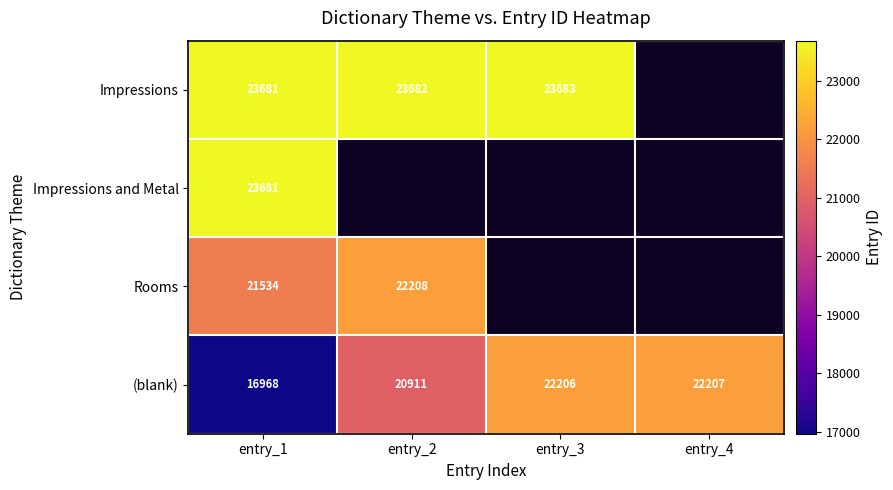

Is the value of (blank) at entry_2 greater than the value of Impressions and Metal at entry_1?

No